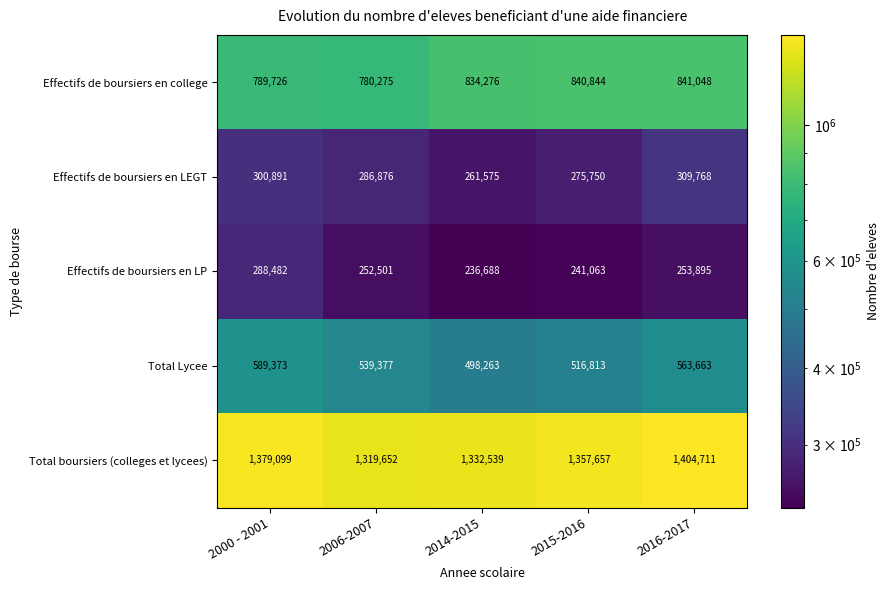

True or false: Total Lycee has a value of 981862 at 2000 - 2001.

False